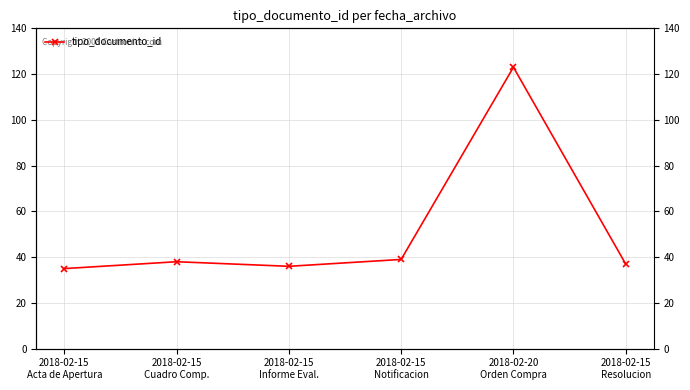

Count the number of values greater than 38.

2